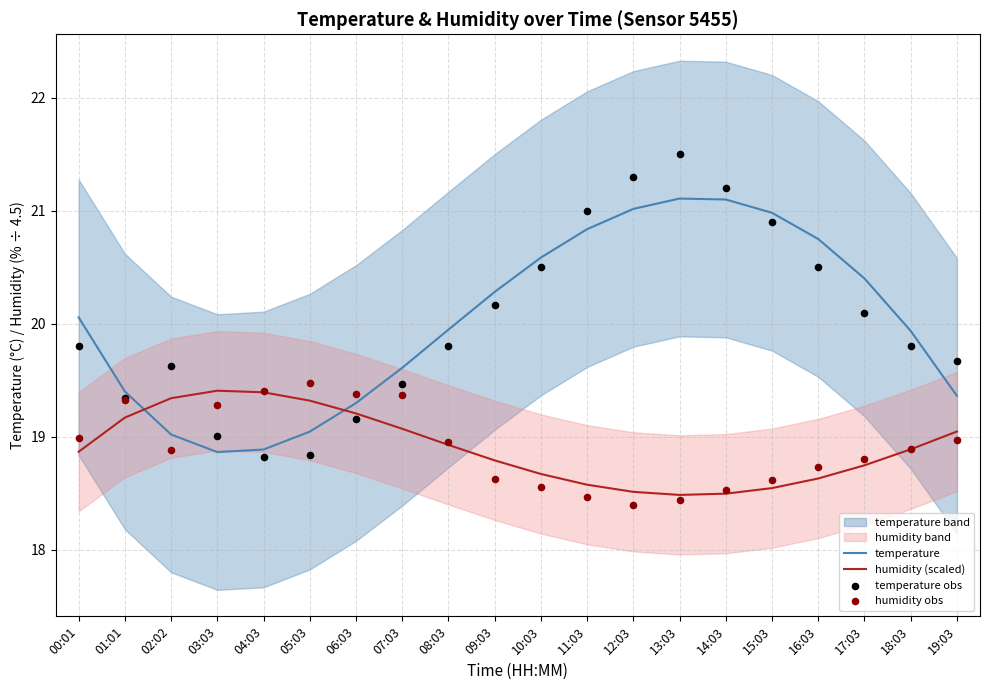

What is the total value across all series at 08:03?

77.6